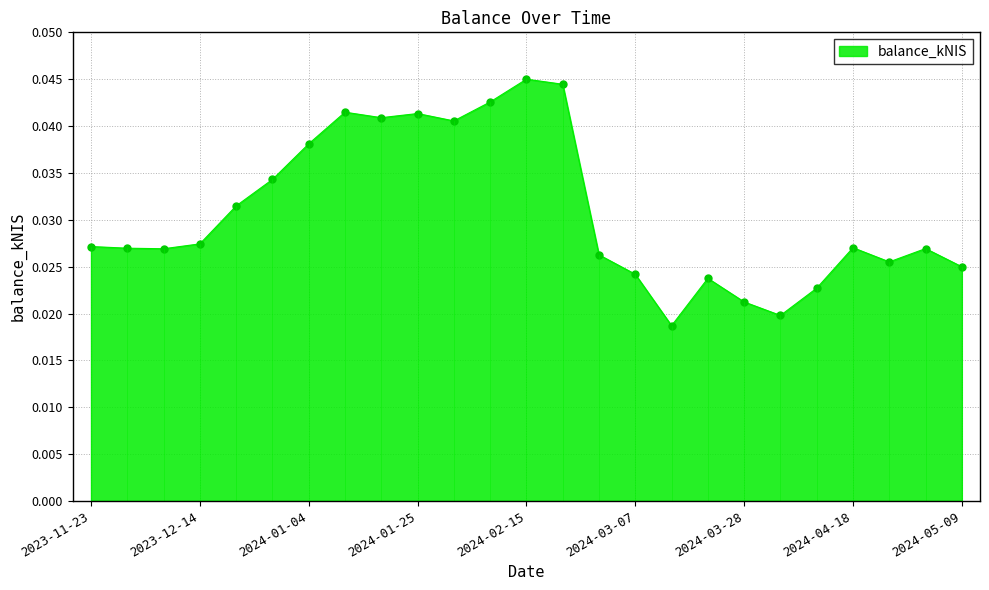

How many values are between 0 and 1?

25